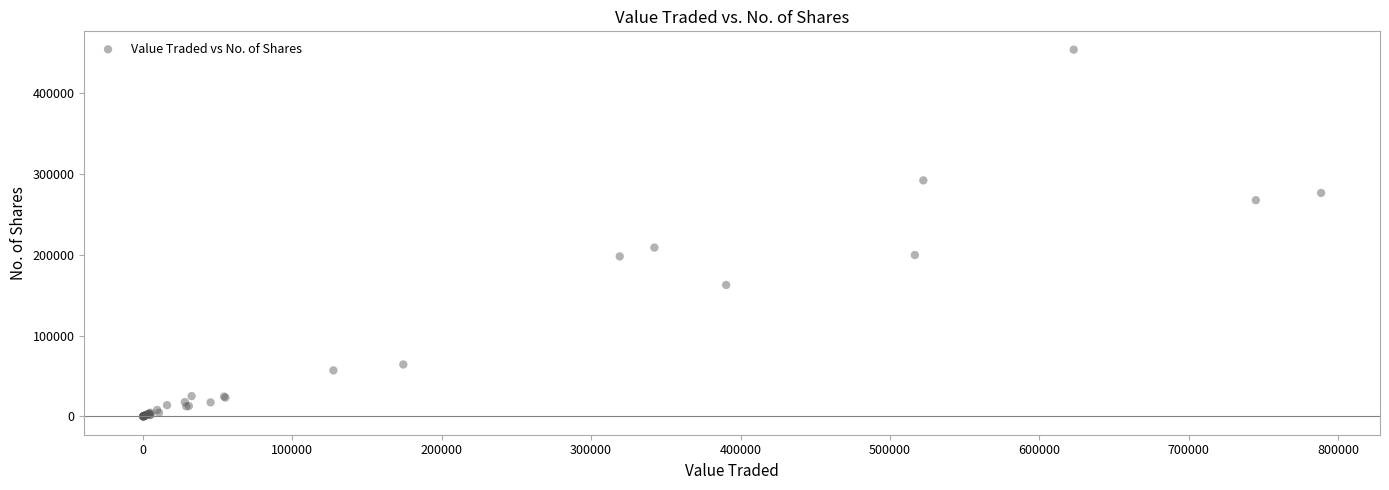

What Y value in the scatter plot is closest to 226902?

208922